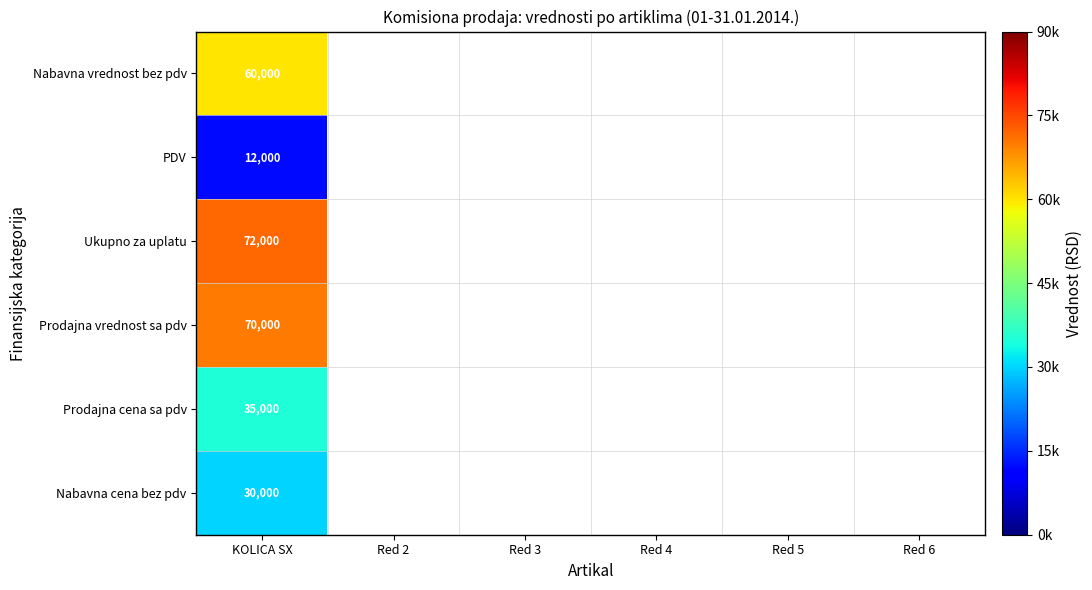

The Nabavna vrednost bez pdv series shows 60000 at KOLICA SX. True or false?

True